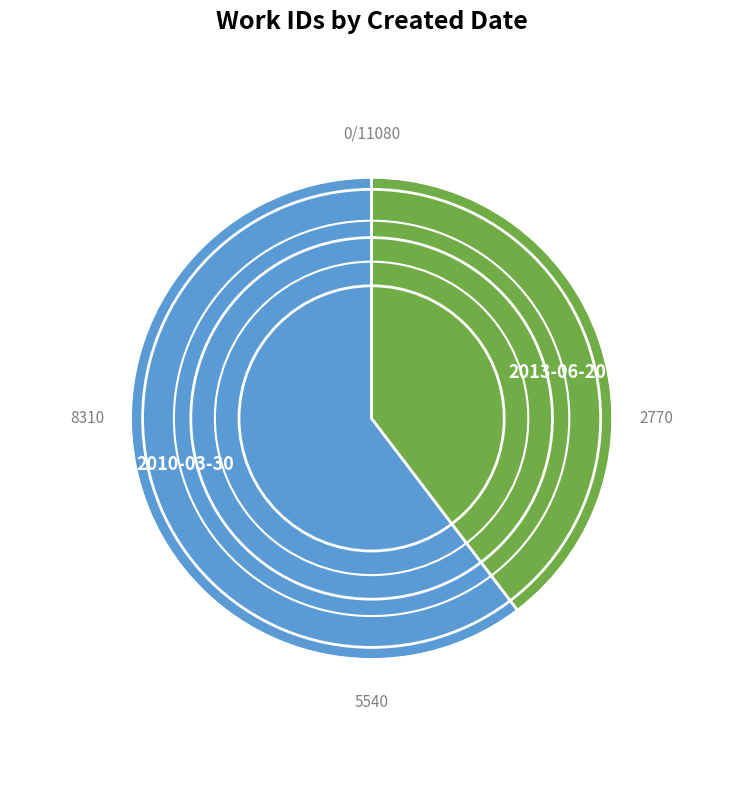

Combined, do 2013-06-20 and 2010-03-30 account for over 50%?

Yes